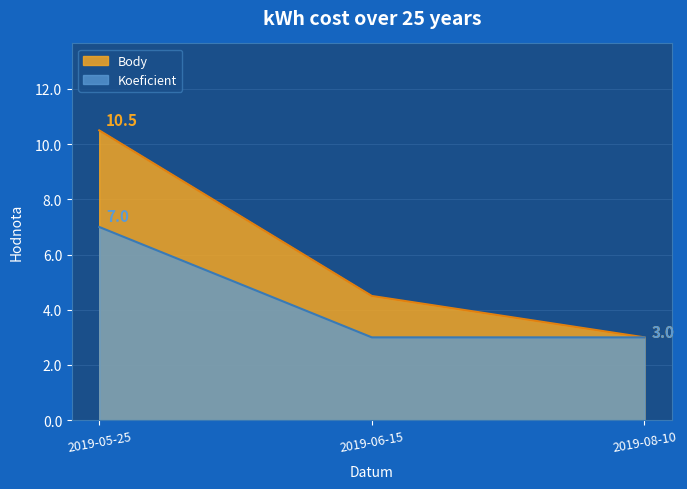

Between 2019-05-25 and 2019-08-10, which series saw the biggest shift?

Body